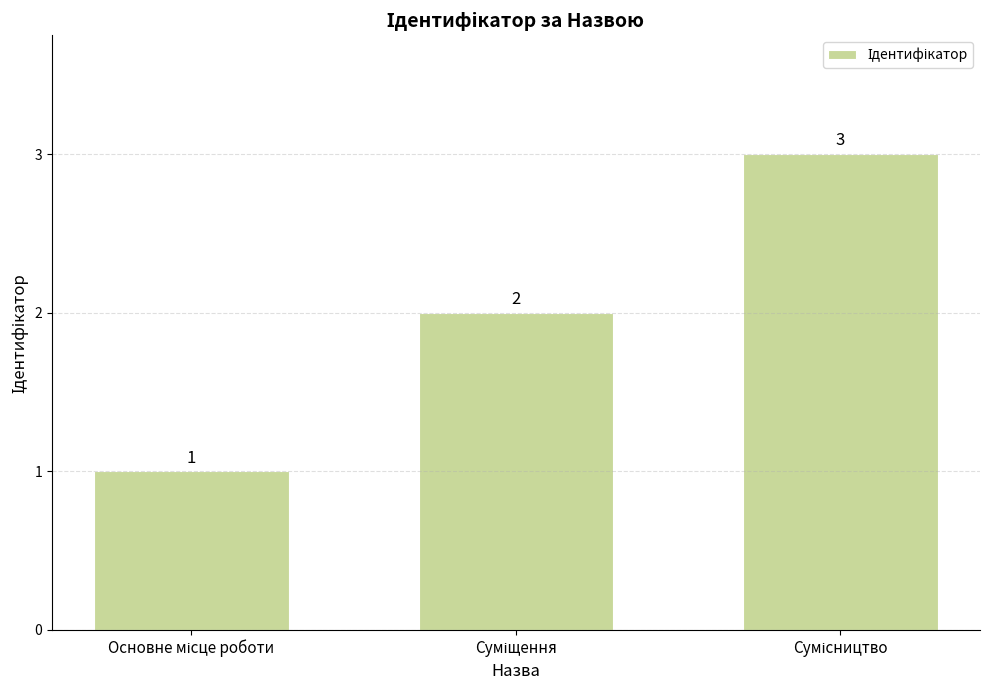

What is the value of the 2nd bar from the left?

2